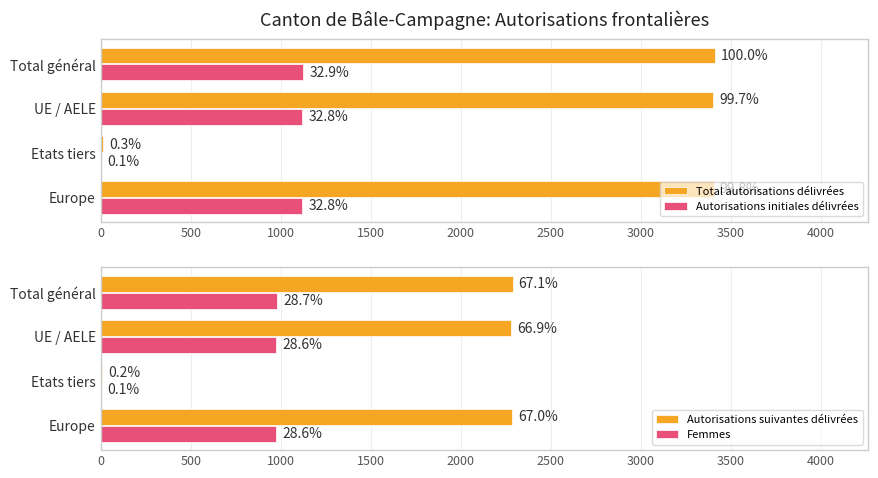

How many values in the Femmes series are below 976?

1